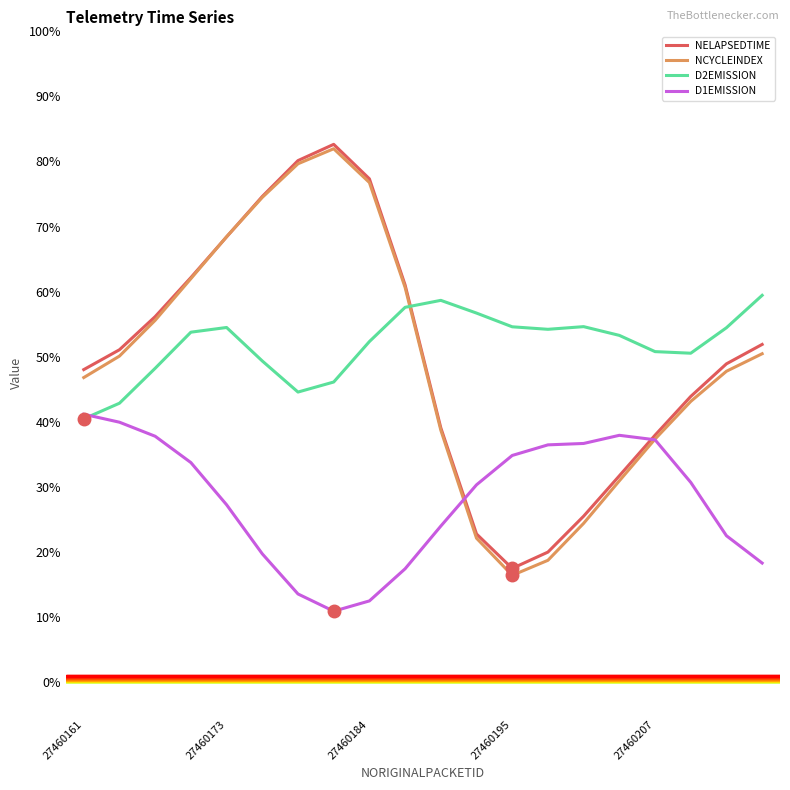

Which series has the largest range (max minus min)?

NCYCLEINDEX